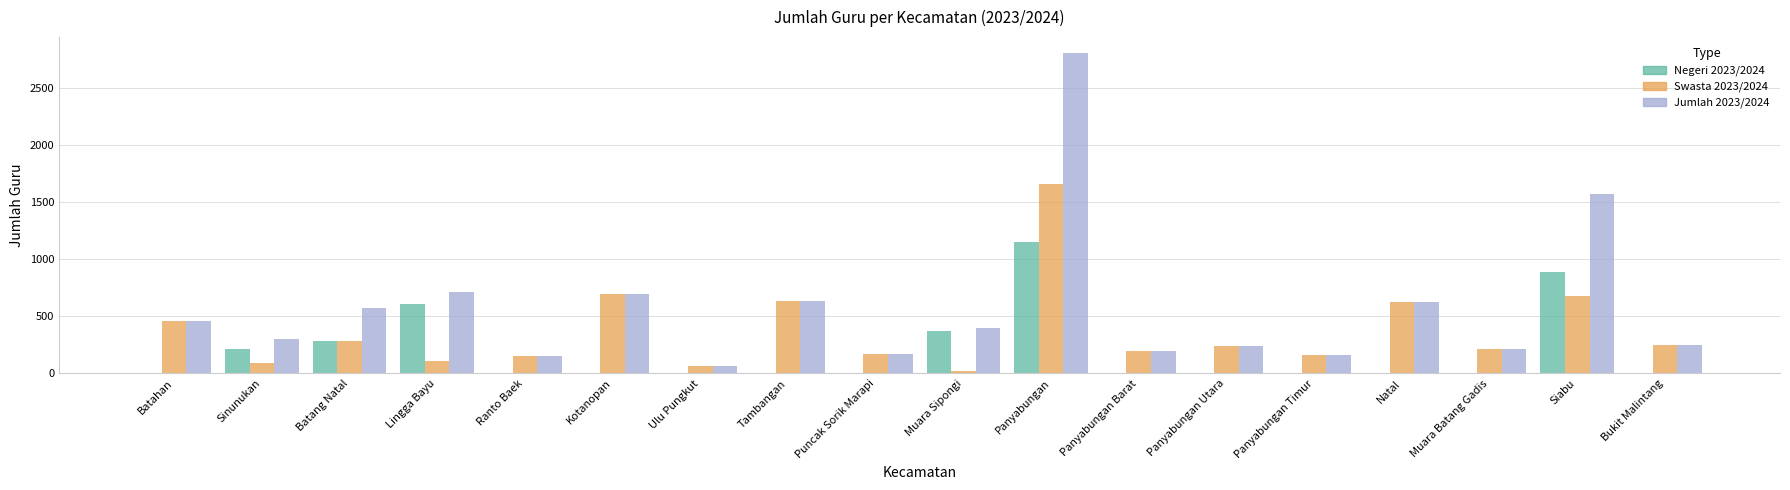

The value of Swasta 2023/2024 at Tambangan is 300. True or false?

False